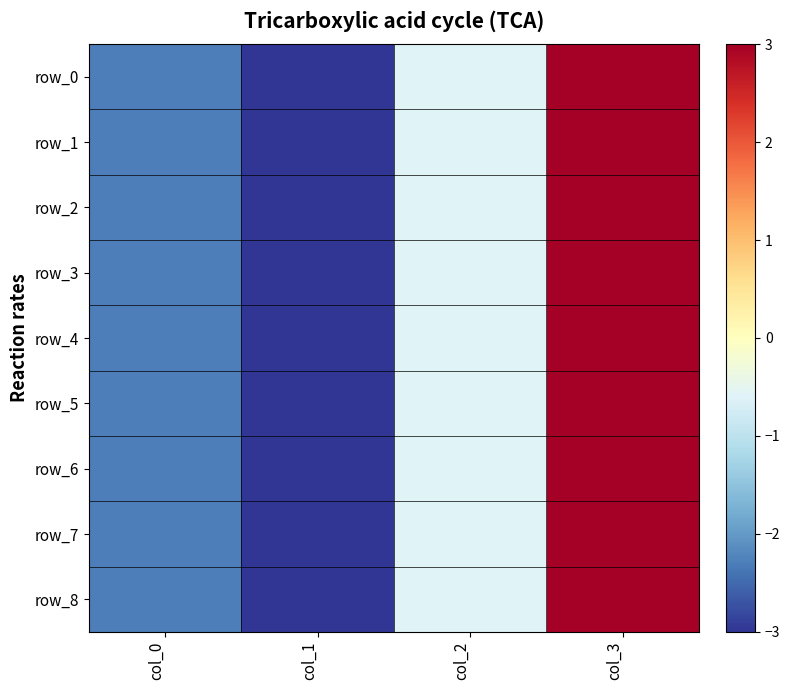

What is the difference between the second highest and minimum values in the row_5 series?

2.4